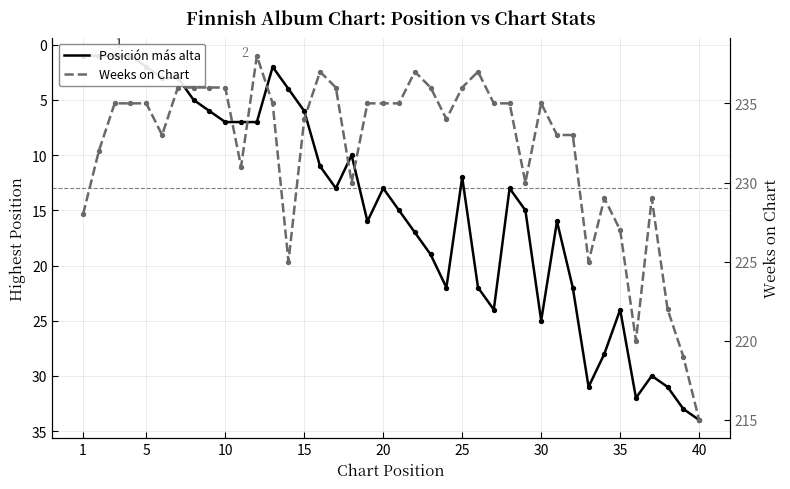

Which series reaches the maximum Y coordinate?

Weeks on Chart